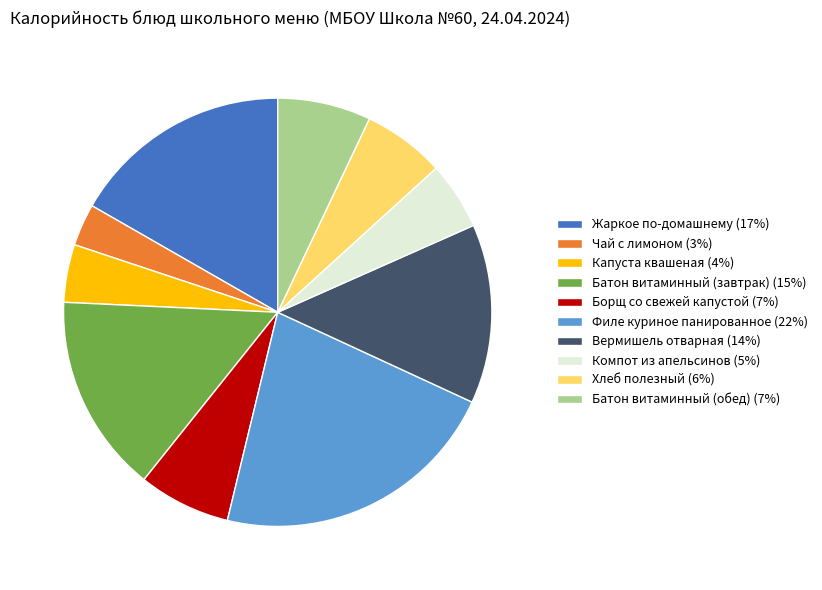

Do Компот из апельсинов (5%) and Филе куриное панированное (22%) together represent more than half of the pie?

No